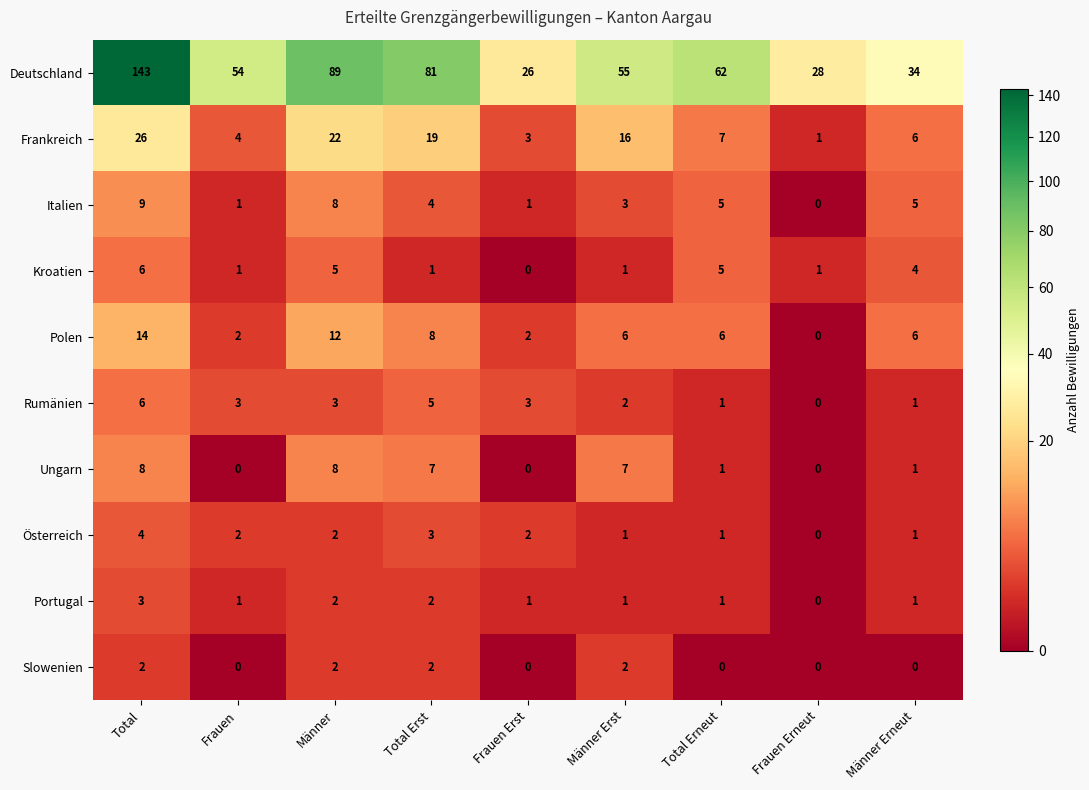

The value of Österreich at Männer Erst is 2. True or false?

False